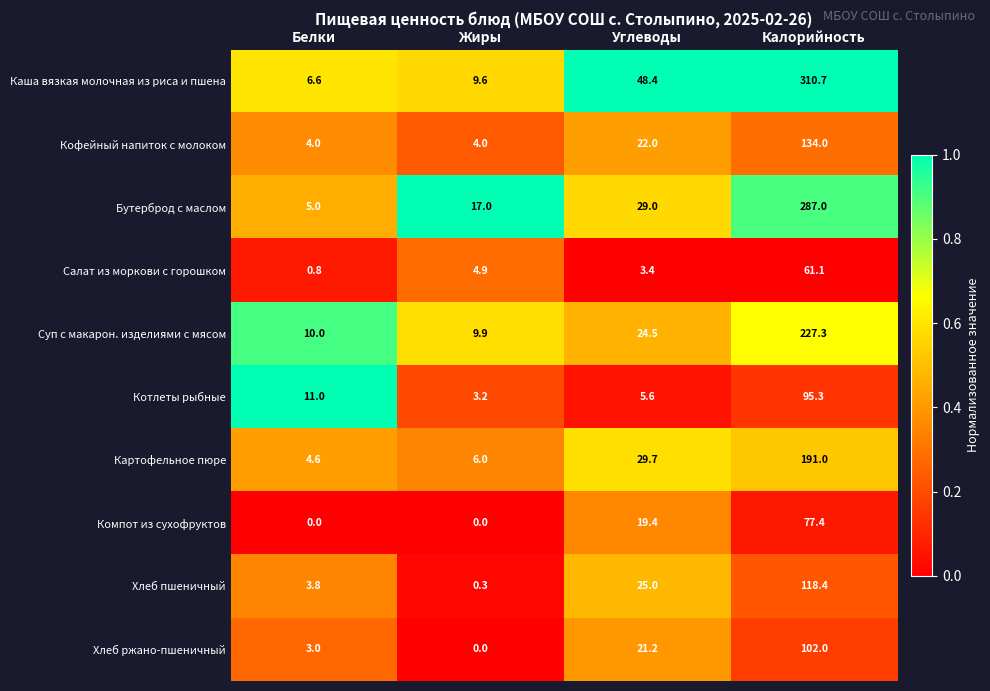

Is it true that Суп с макарон. изделиями с мясом equals 35.7 at Углеводы?

False